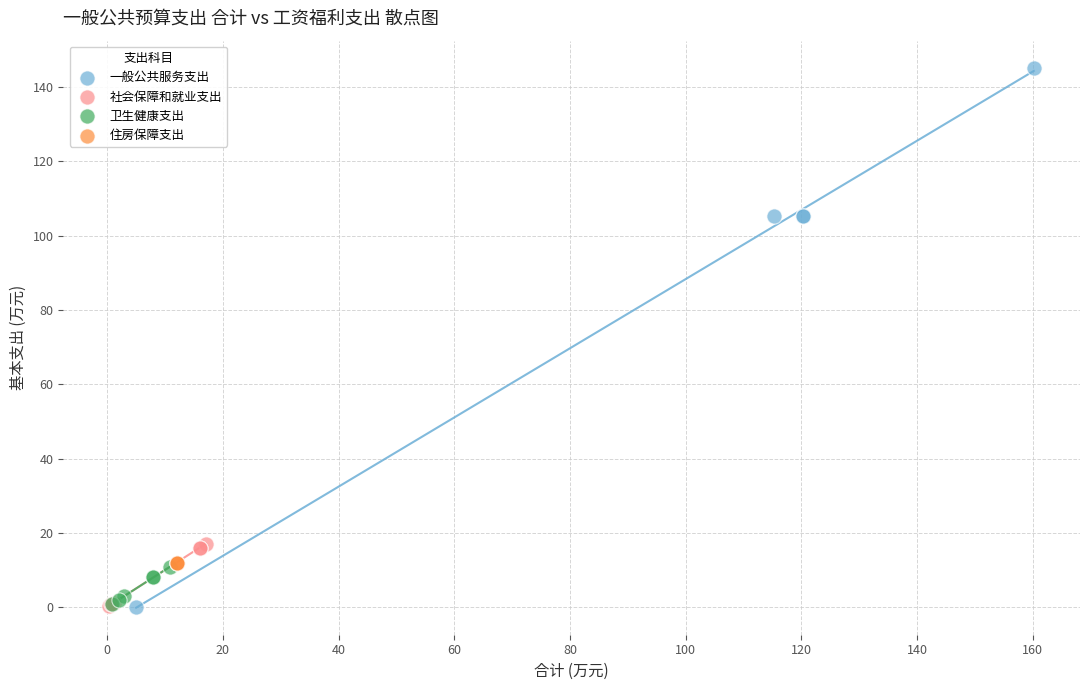

Which series reaches the maximum Y coordinate?

一般公共服务支出